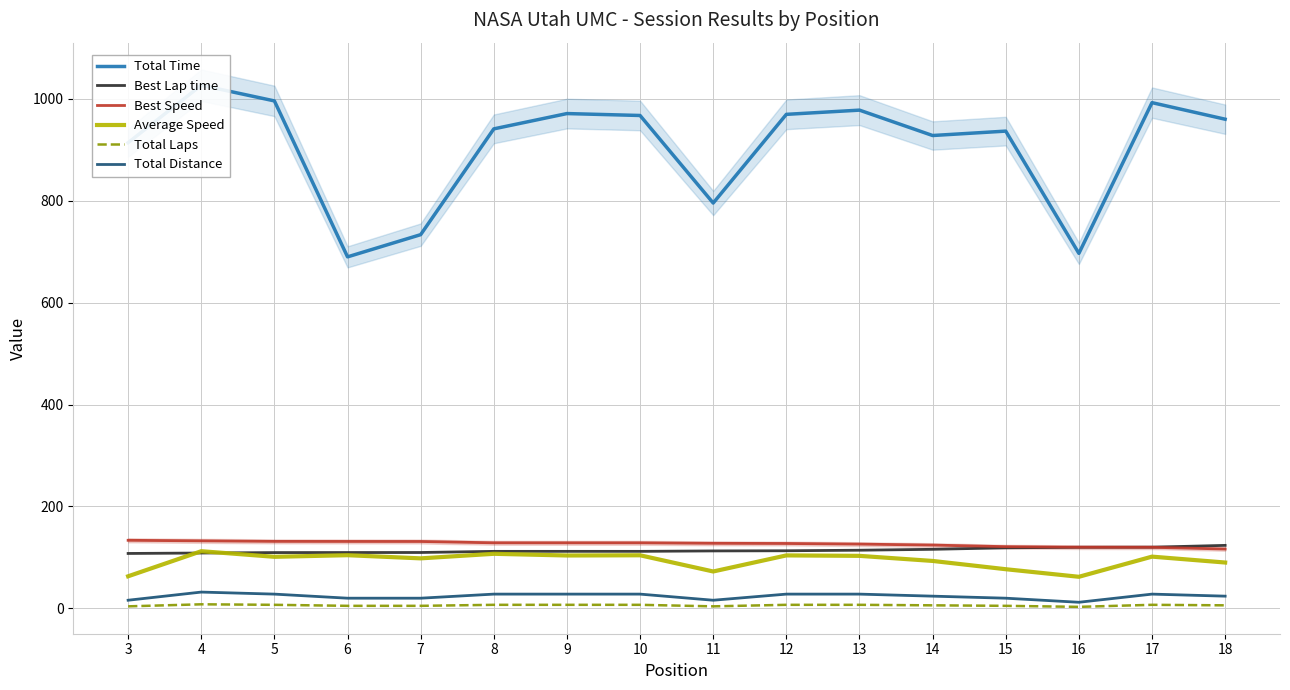

What is the value of the Total Time point at the 6th from the left?

941.0